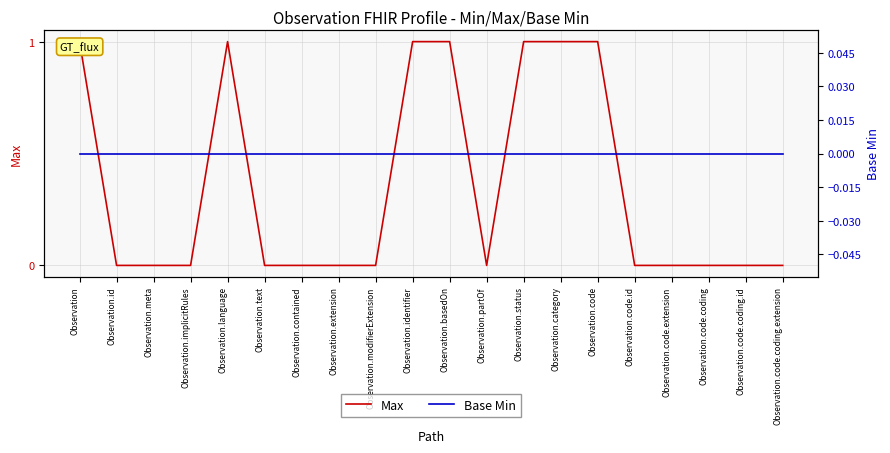

At how many categories does at least one series exceed 0?

7